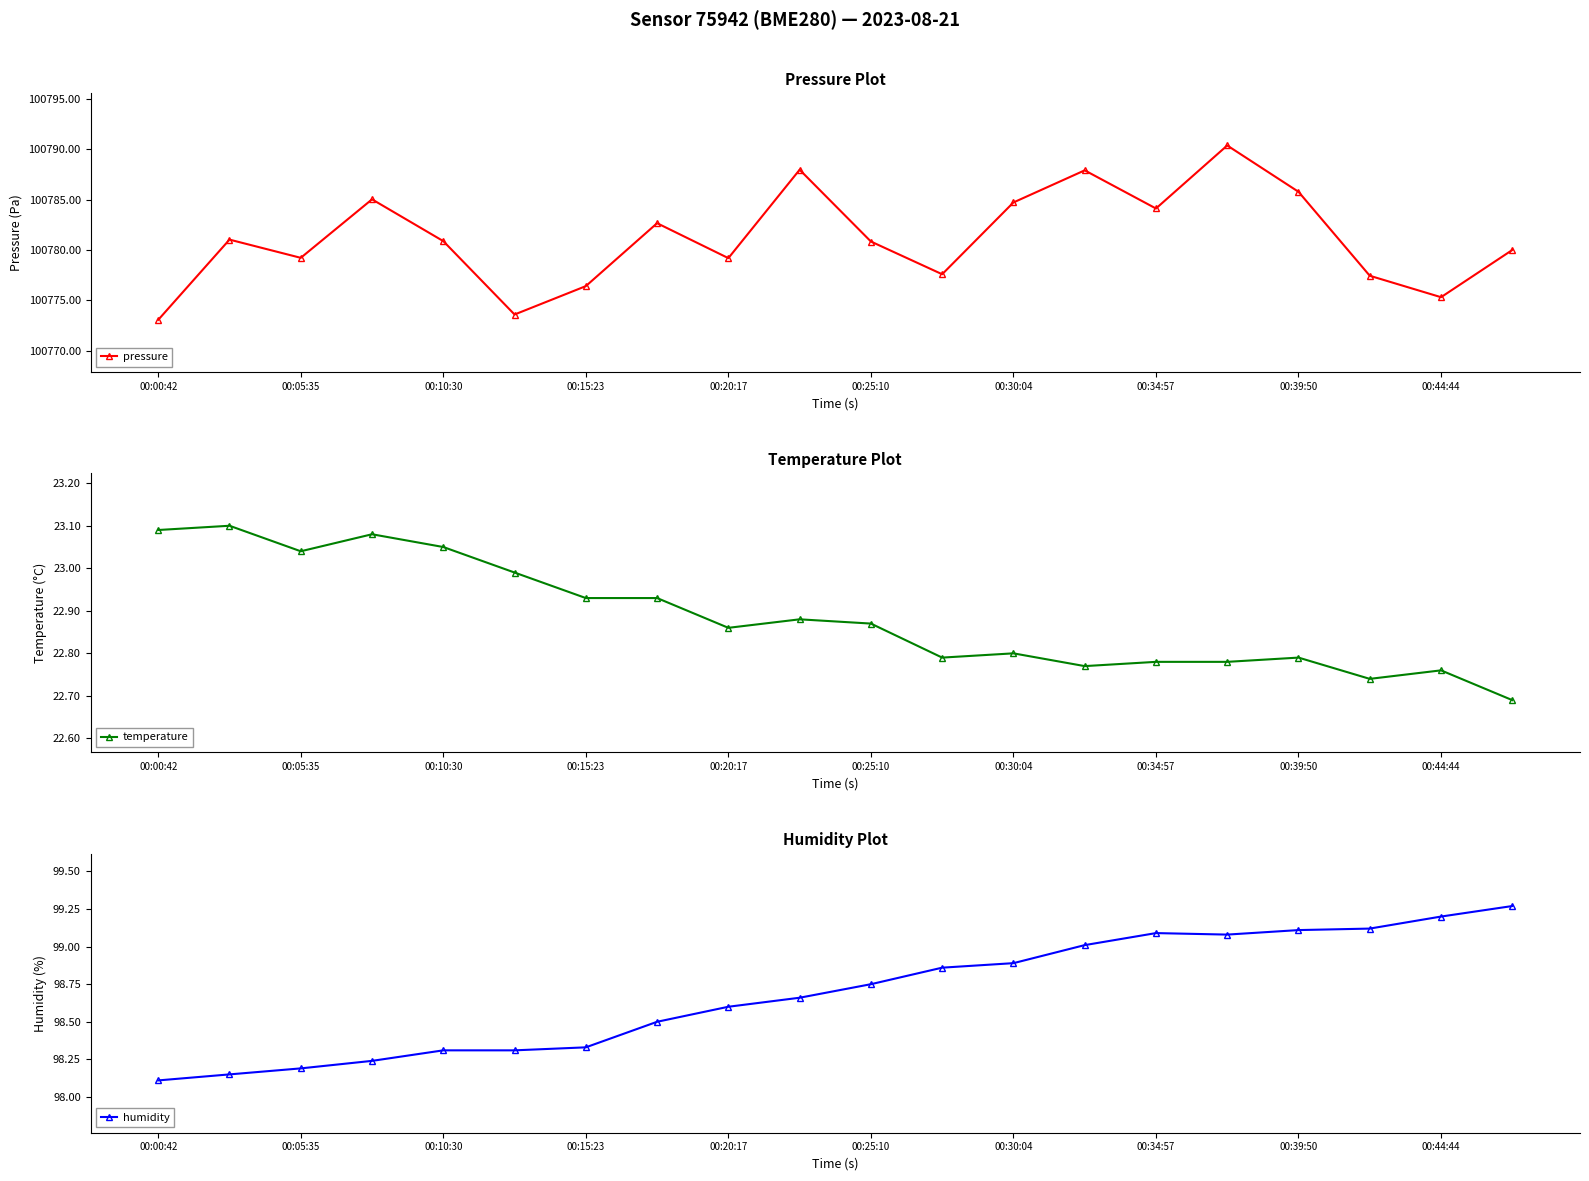

The value of pressure at 00:39:50 is 100785.8. True or false?

True